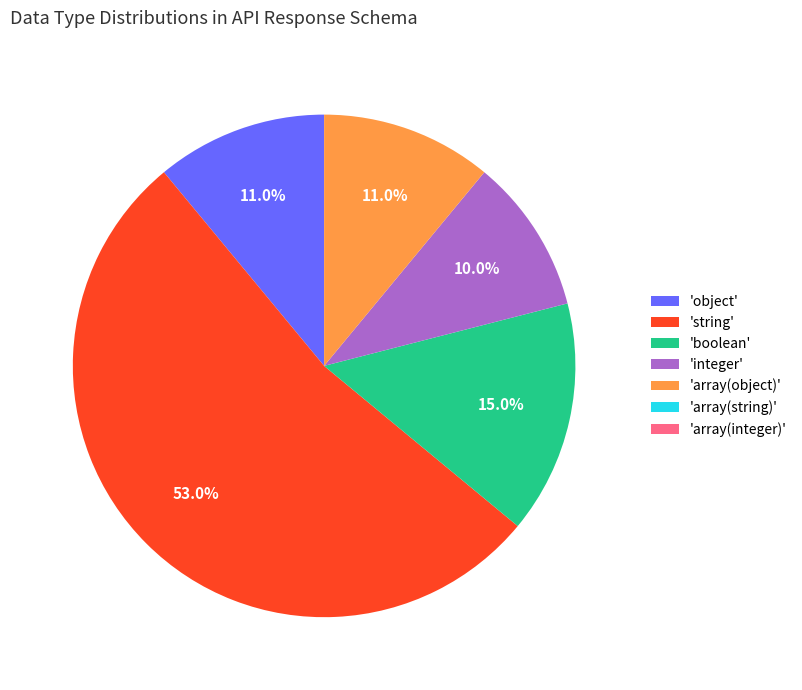

Do 'boolean' and 'string' together represent more than half of the pie?

Yes